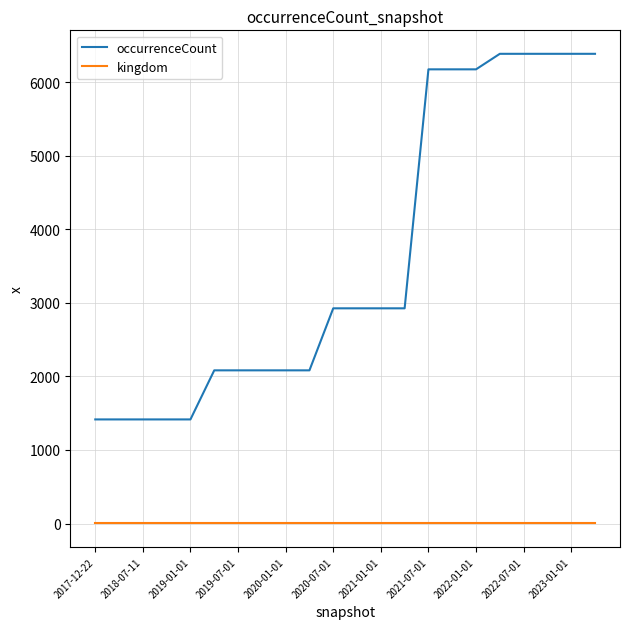

List the series in order of their overall mean, lowest first.

kingdom, occurrenceCount